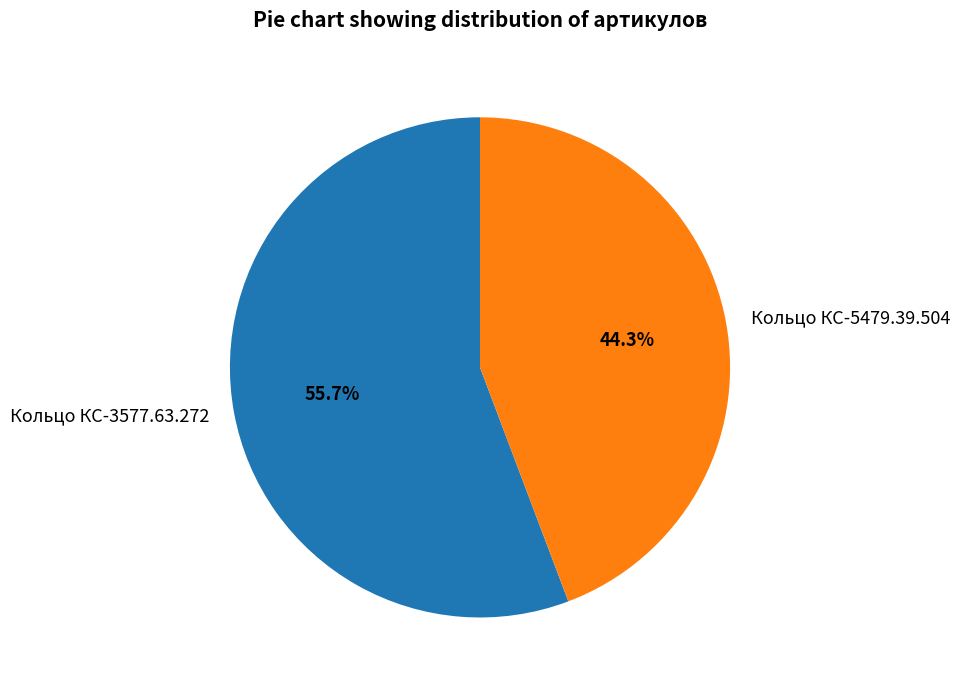

Rank the categories by value from lowest to highest.

Кольцо КС-5479.39.504, Кольцо КС-3577.63.272